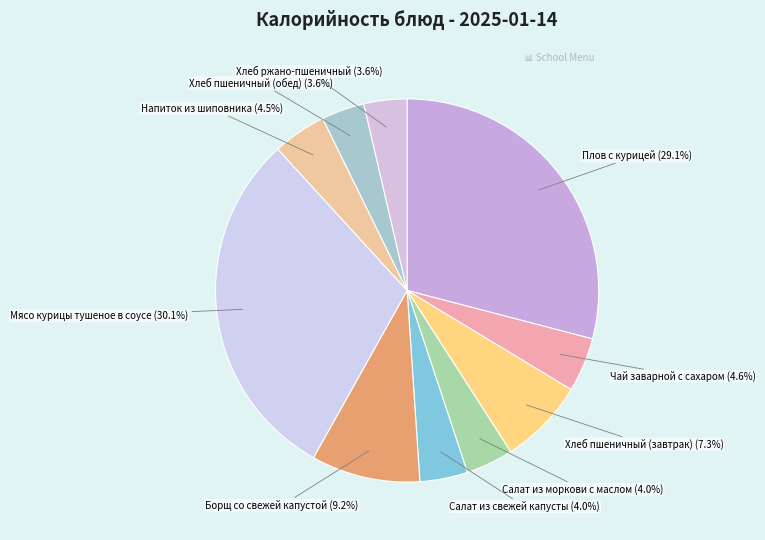

How many slices are in this pie chart?

10